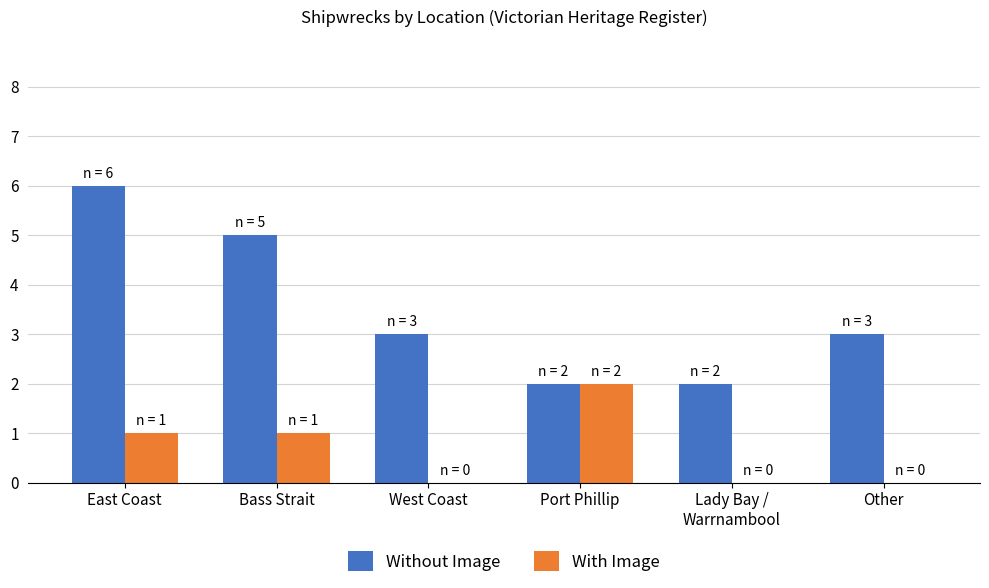

How many data points does each series have?

6